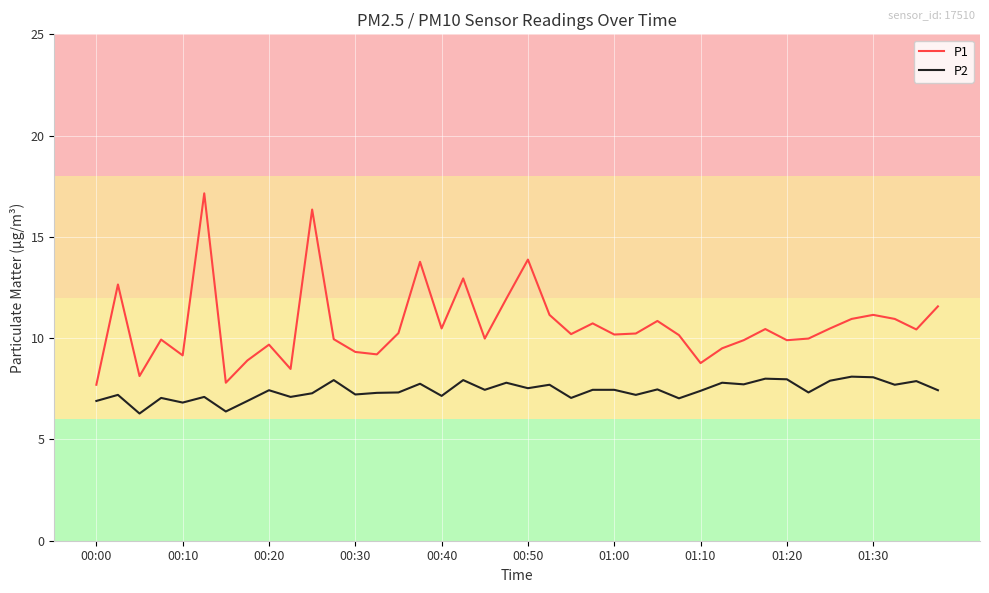

Rank the series by their average value, from highest to lowest.

P1, P2